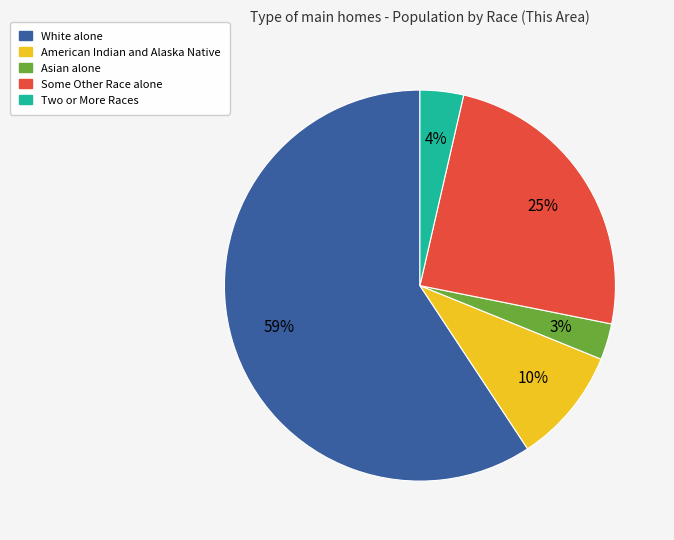

Does American Indian and Alaska Native represent more than half of the total?

No